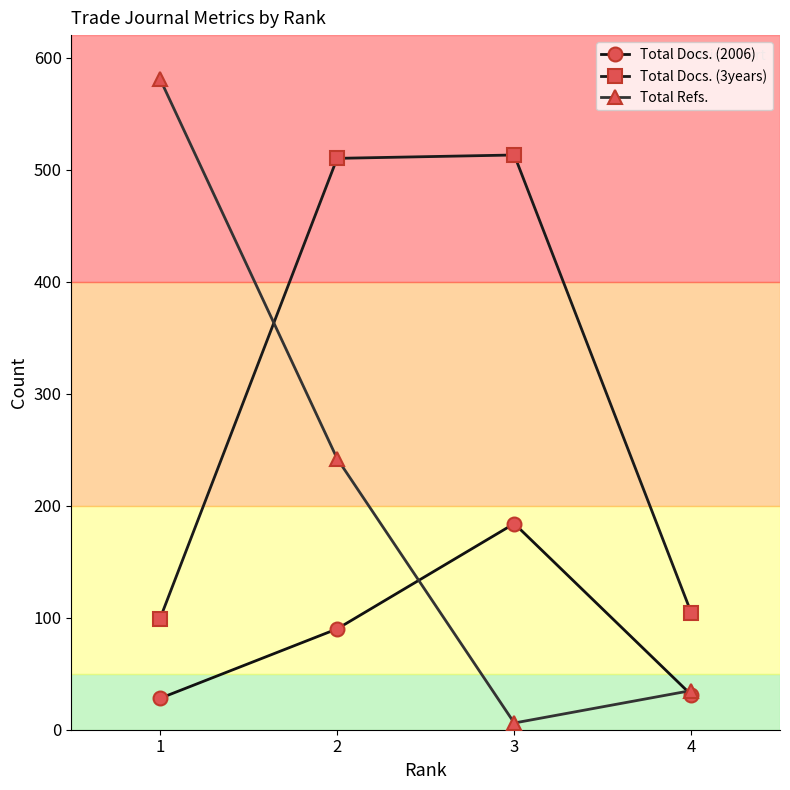

Reading right to left, what are all the values shown in this chart?

Total Docs. (2006): 31	184	90	28
Total Docs. (3years): 104	513	510	99
Total Refs.: 35	6	242	581